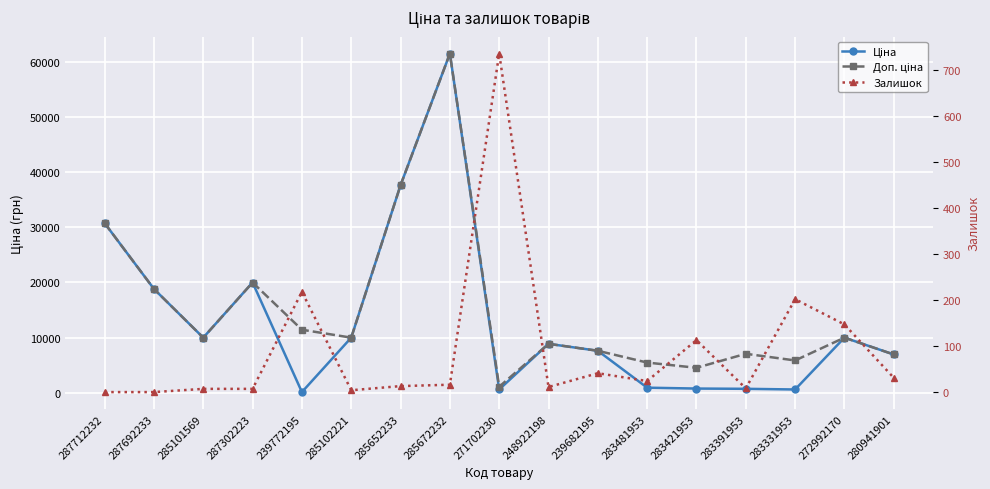

Which series has the widest spread of values?

Ціна